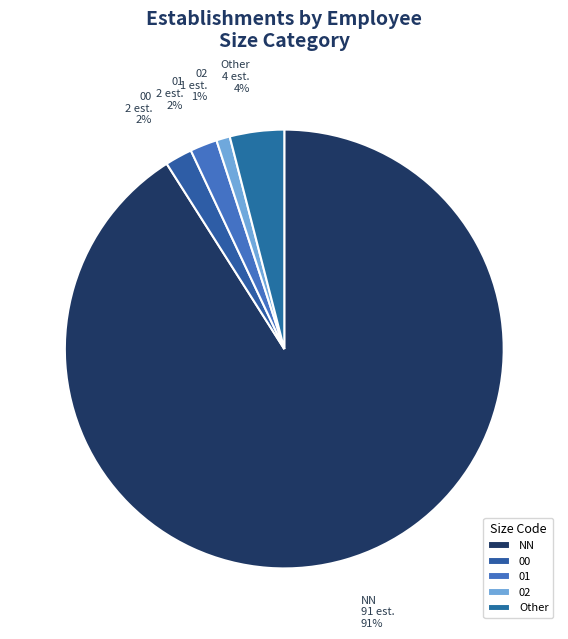

Is there any slice that represents more than half of the pie?

Yes